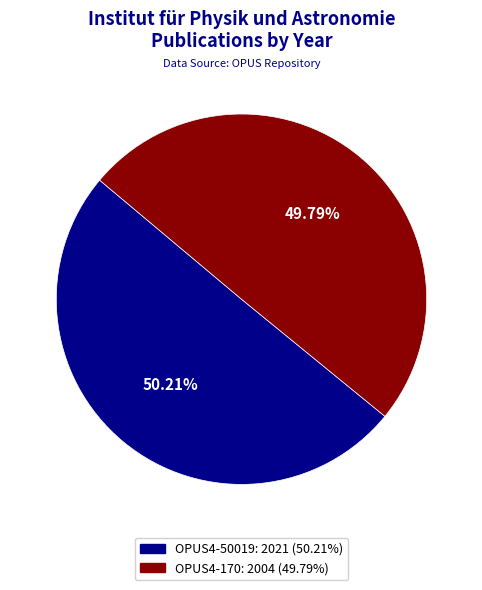

Combined, what portion of the pie is OPUS4-50019 and OPUS4-170?

100.0%